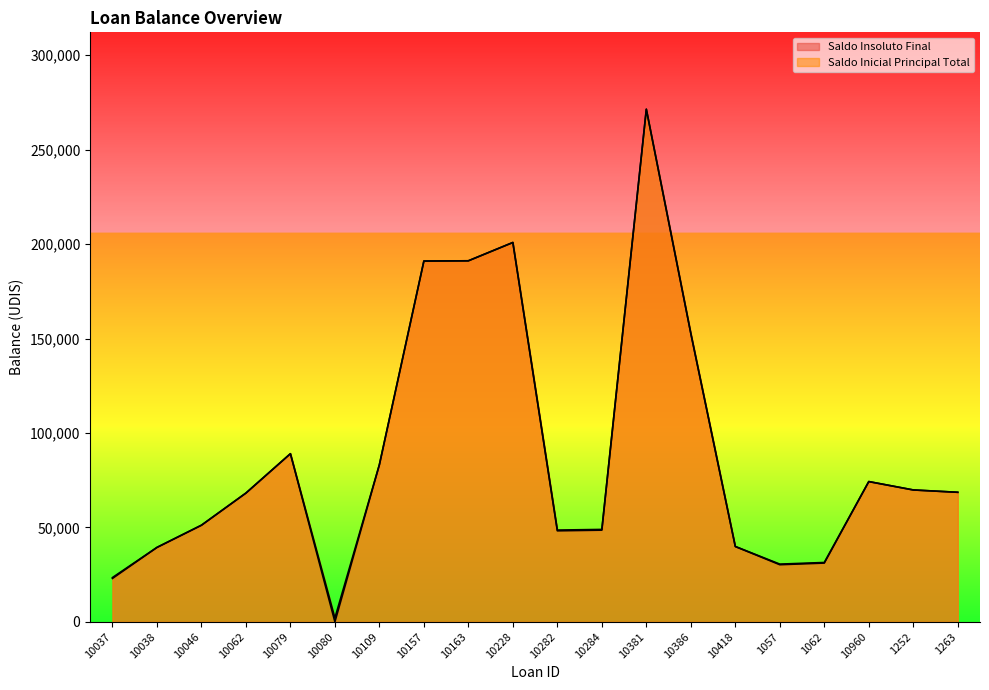

Does the chart display data point markers on the line(s)?

No